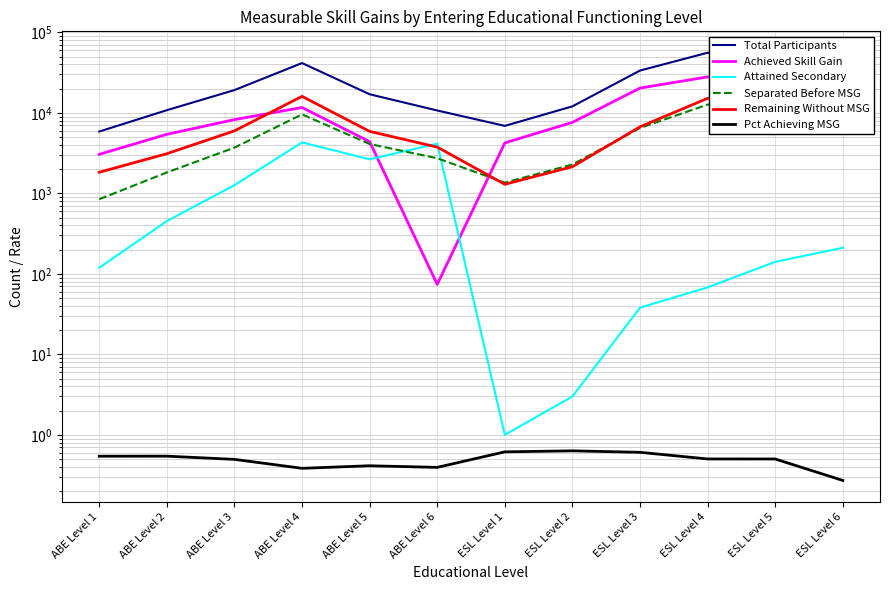

The Pct Achieving MSG series shows 0.9 at ABE Level 2. True or false?

False